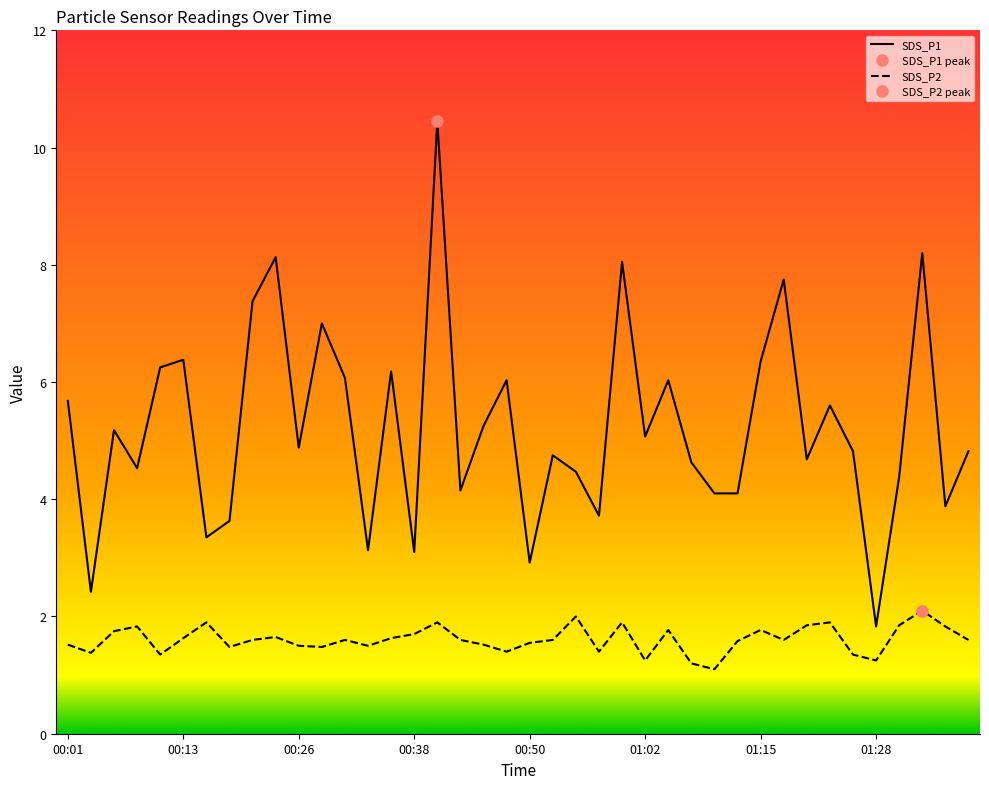

The value of SDS_P2 at 01:33 is 2.1. True or false?

True